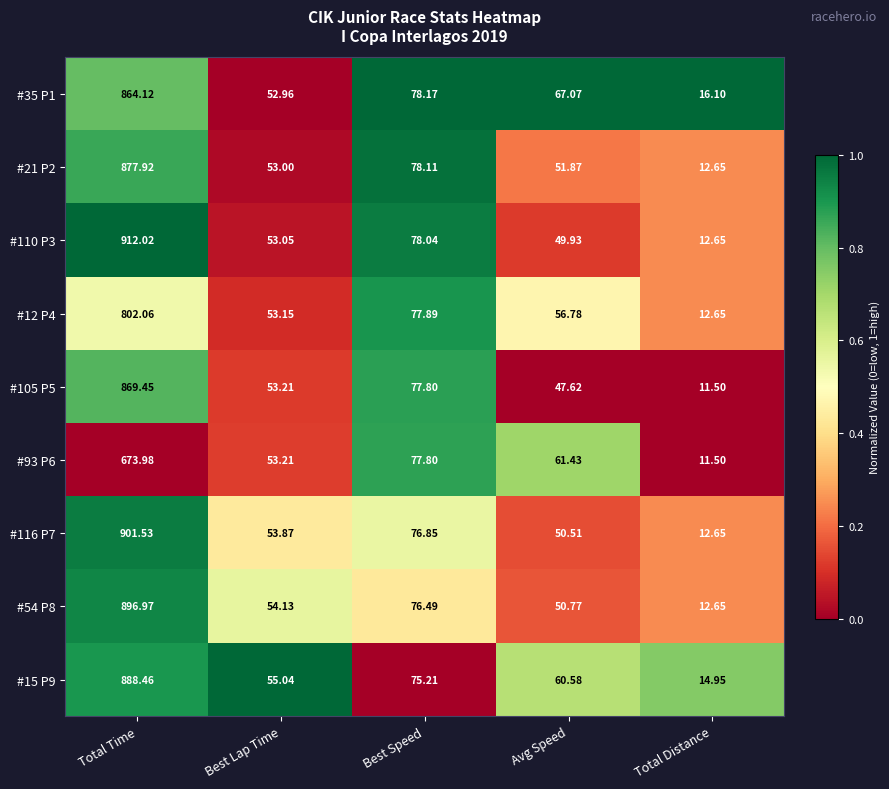

At which category is the sum across all series the highest?

Total Time